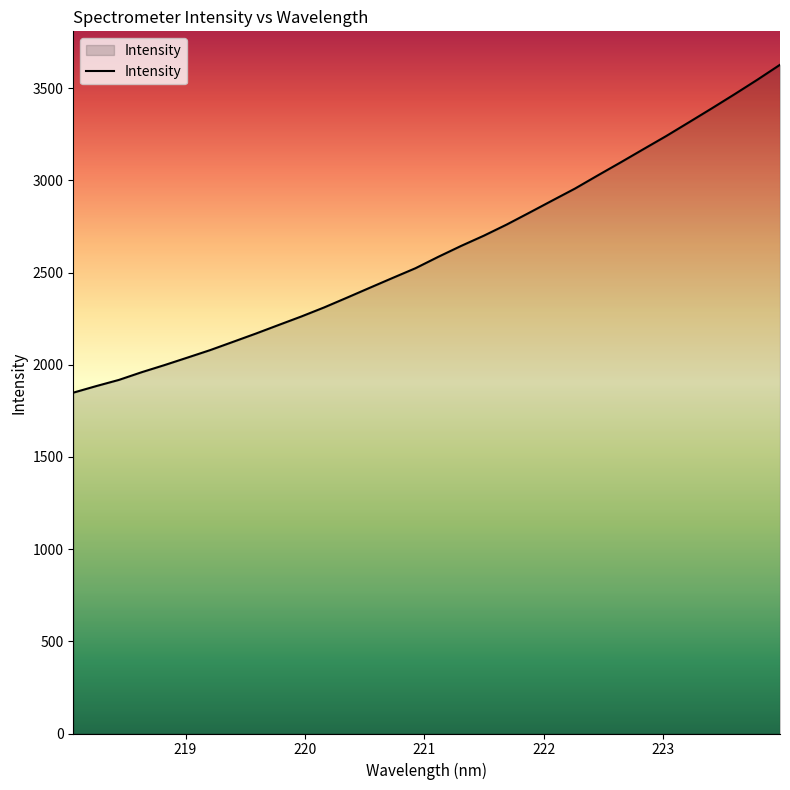

What is the minimum value shown in the chart?

1848.9